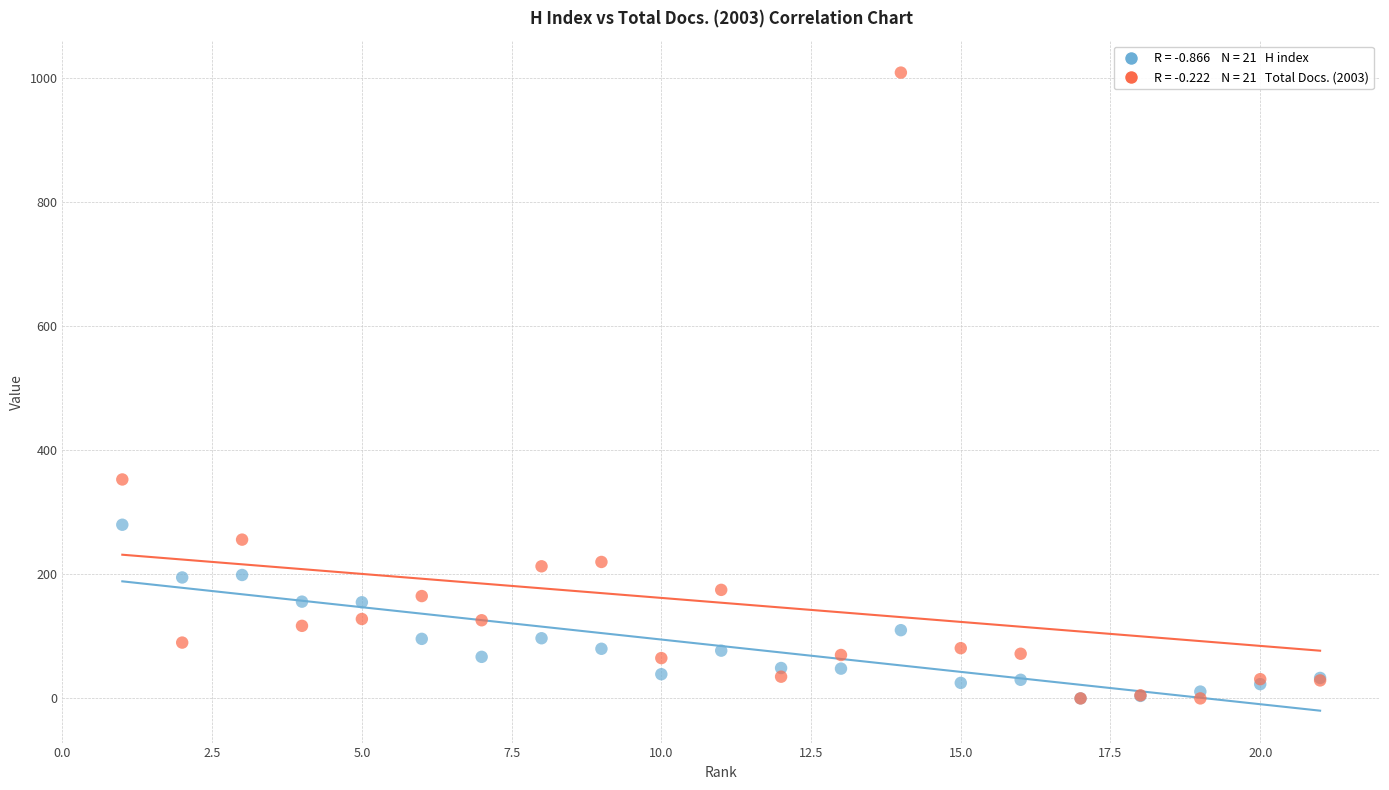

Across all series, what Y value is closest to 504?

353